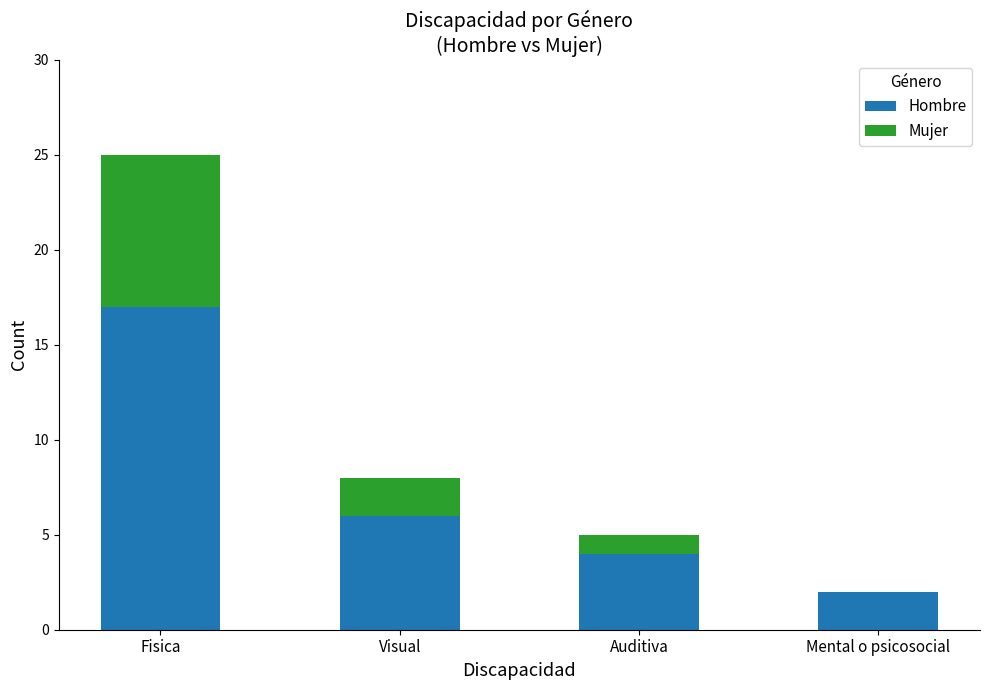

What are all the series names shown in the legend?

Hombre, Mujer